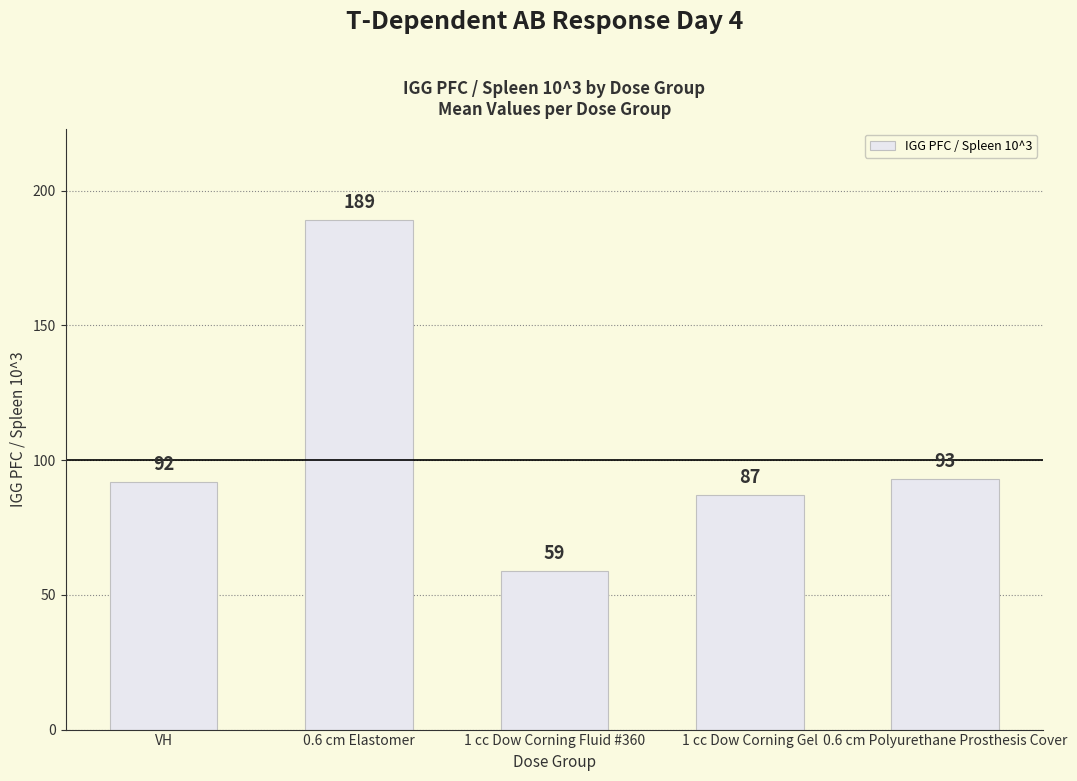

What position from the right is 0.6 cm Polyurethane Prosthesis Cover?

1